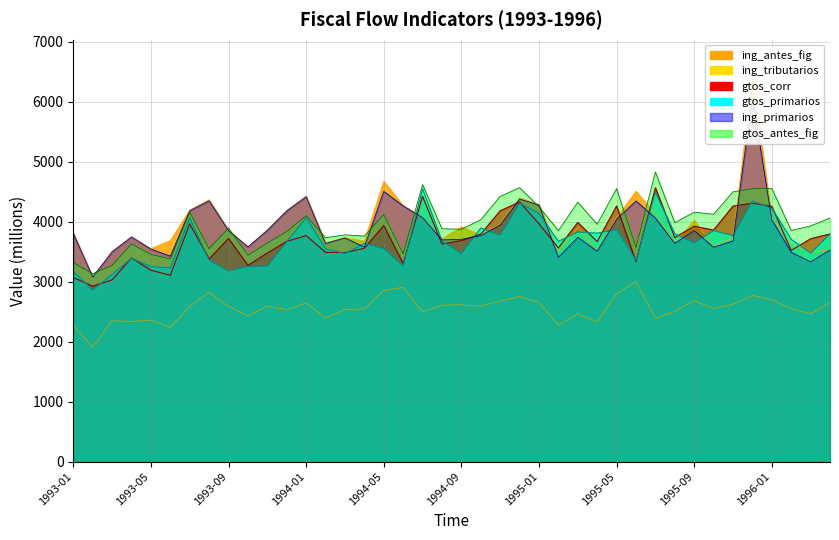

List the labels in order of gtos_corr value, largest first.

1995-07, 1994-07, 1994-12, 1995-12, 1995-05, 1995-11, 1996-01, 1994-11, 1995-03, 1995-01, 1993-07, 1994-05, 1995-09, 1995-10, 1996-04, 1994-10, 1994-01, 1995-08, 1993-09, 1996-03, 1994-09, 1993-12, 1995-04, 1994-08, 1995-02, 1994-04, 1996-02, 1994-02, 1994-03, 1993-11, 1993-04, 1993-08, 1995-06, 1994-06, 1993-10, 1993-05, 1993-06, 1993-01, 1993-03, 1993-02